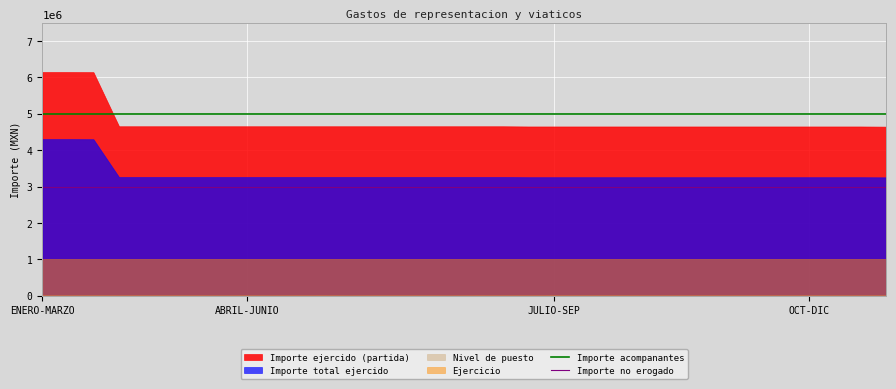

How many lines are shown in the chart?

2